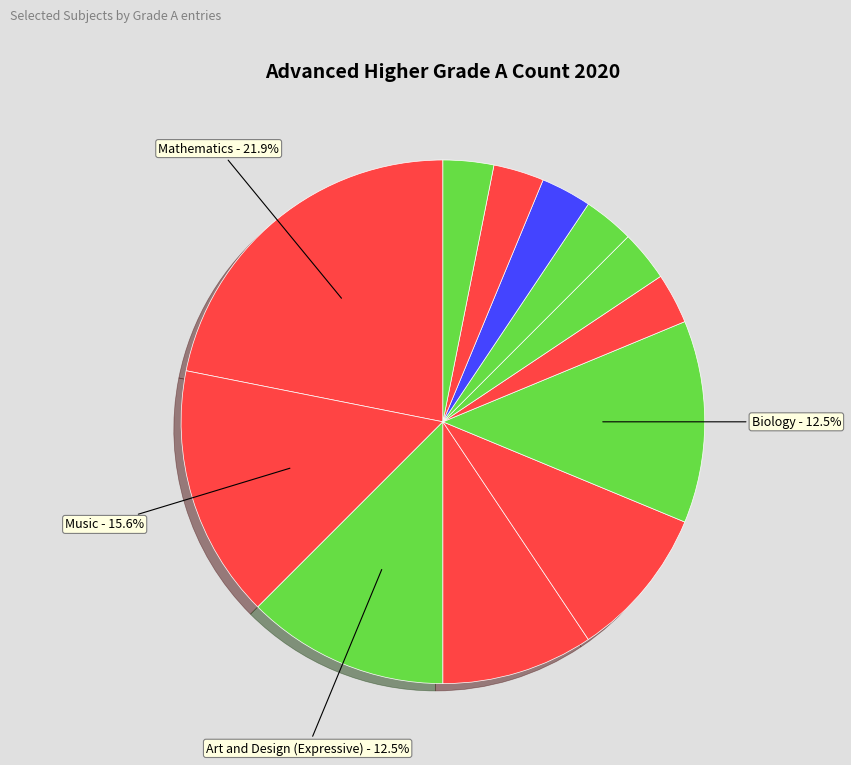

Count the number of slices in the pie.

12